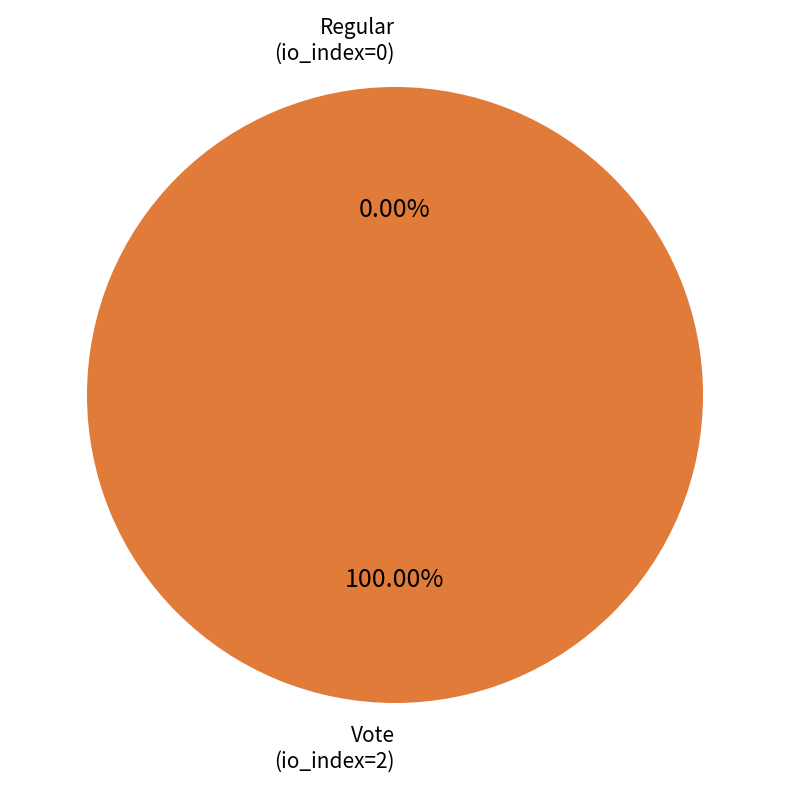

How many segments does this pie chart have?

2